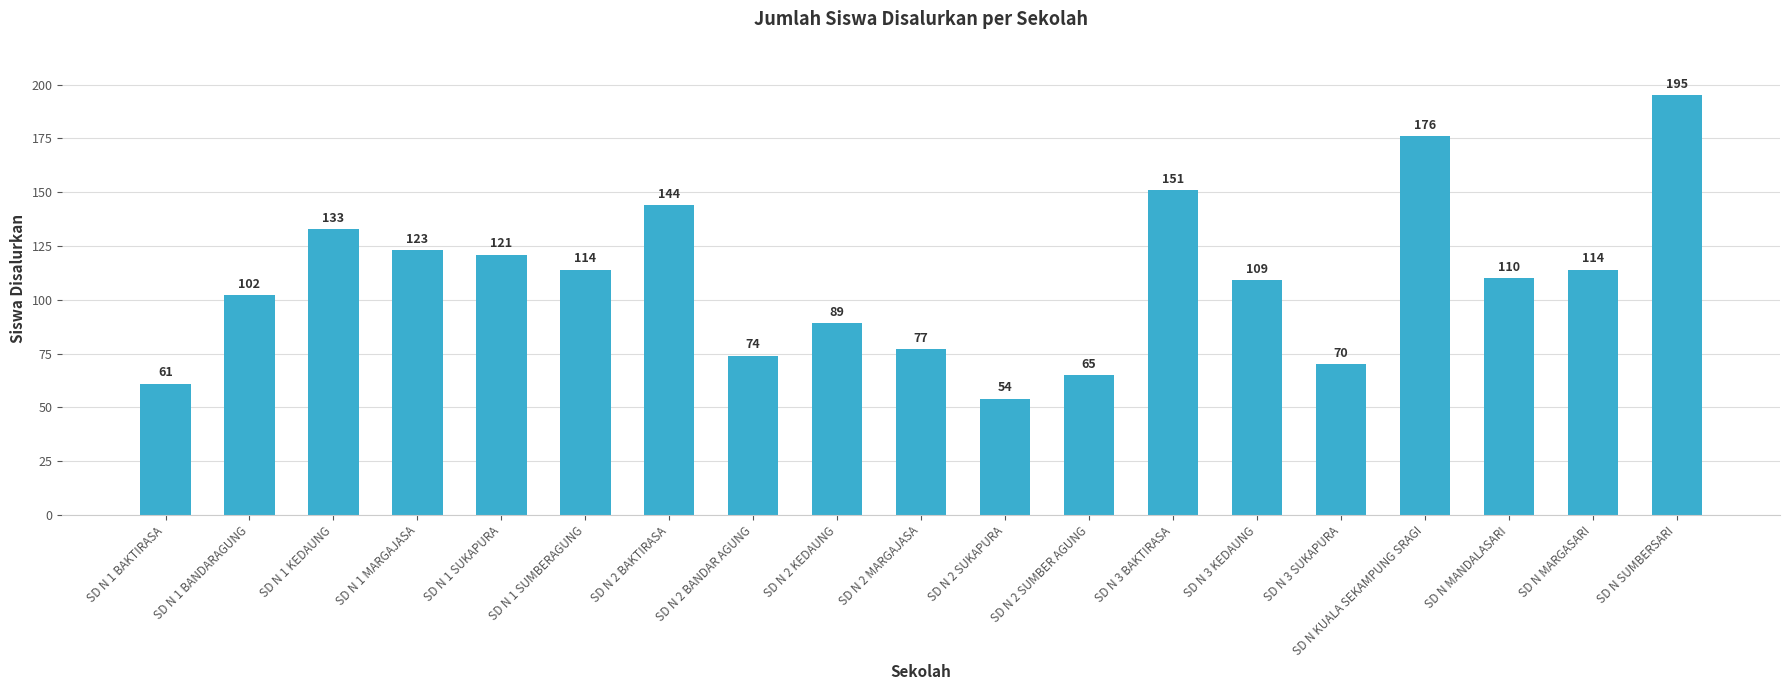

The value at SD N 2 MARGAJASA is 124. True or false?

False